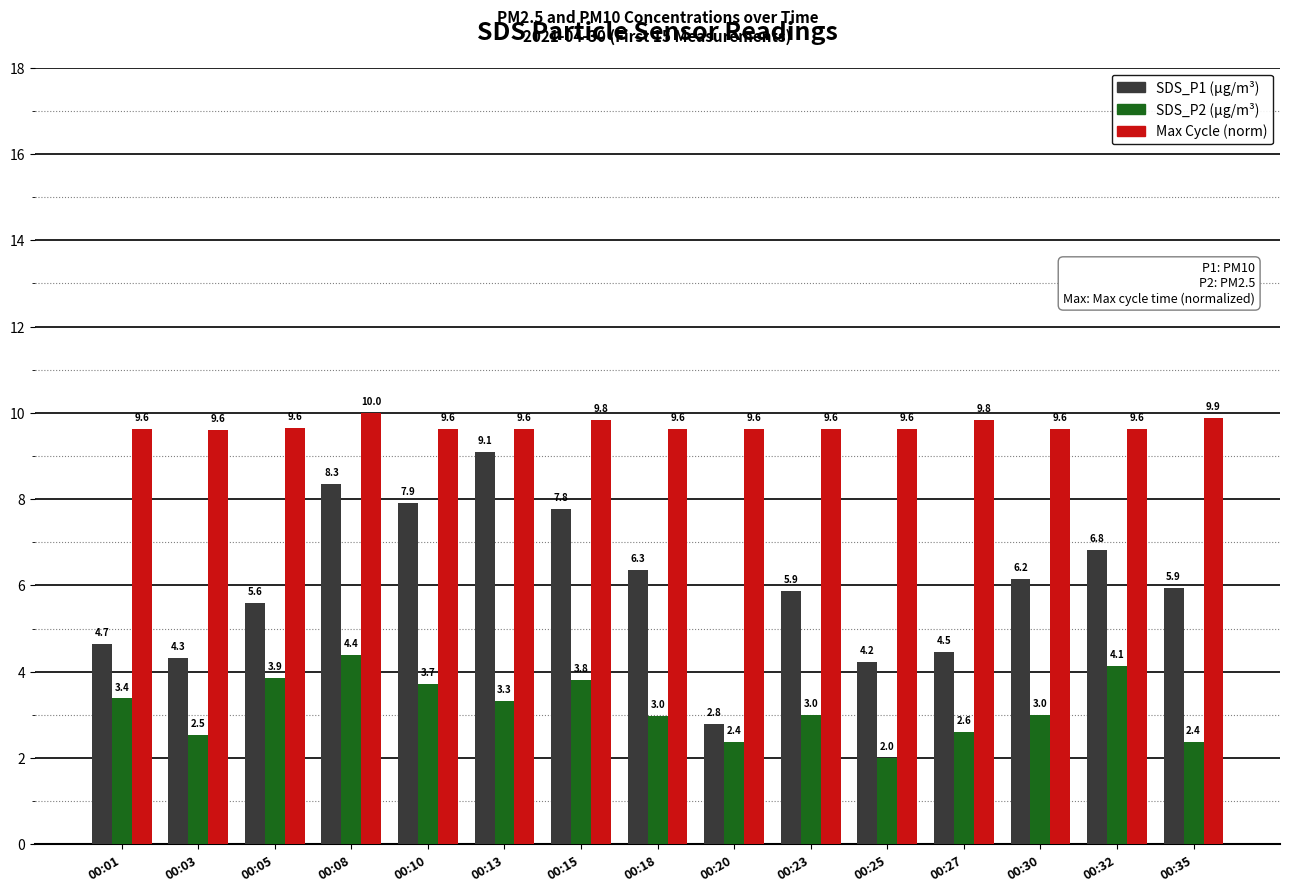

What is the difference between the highest and lowest values at 00:13?

6.3